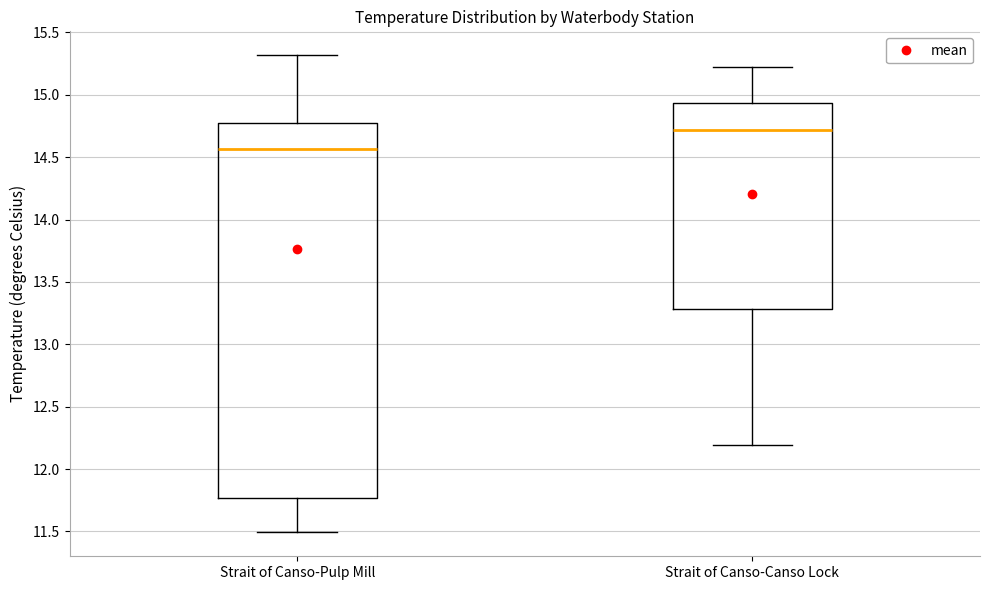

Where does the lower whisker of the box for Strait of Canso-Pulp Mill end on the y-axis? The values are not printed on the chart, so give them approximately, as read against the axis.

11.50